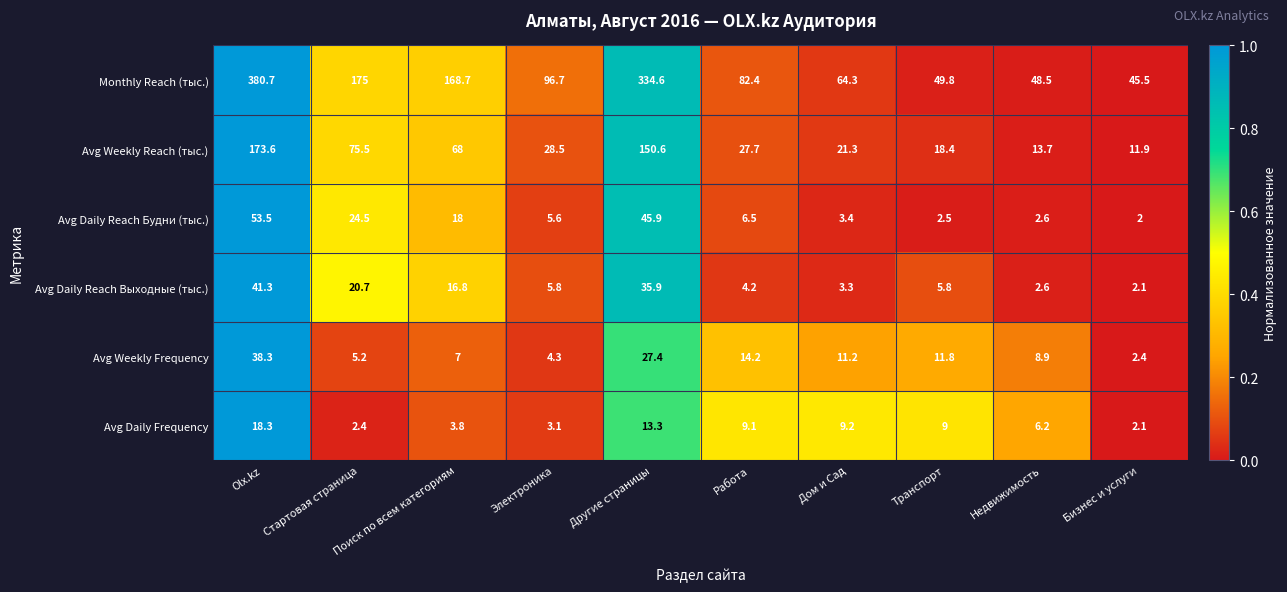

What value does the Avg Daily Reach Выходные (тыс.) series have at Работа?

4.2